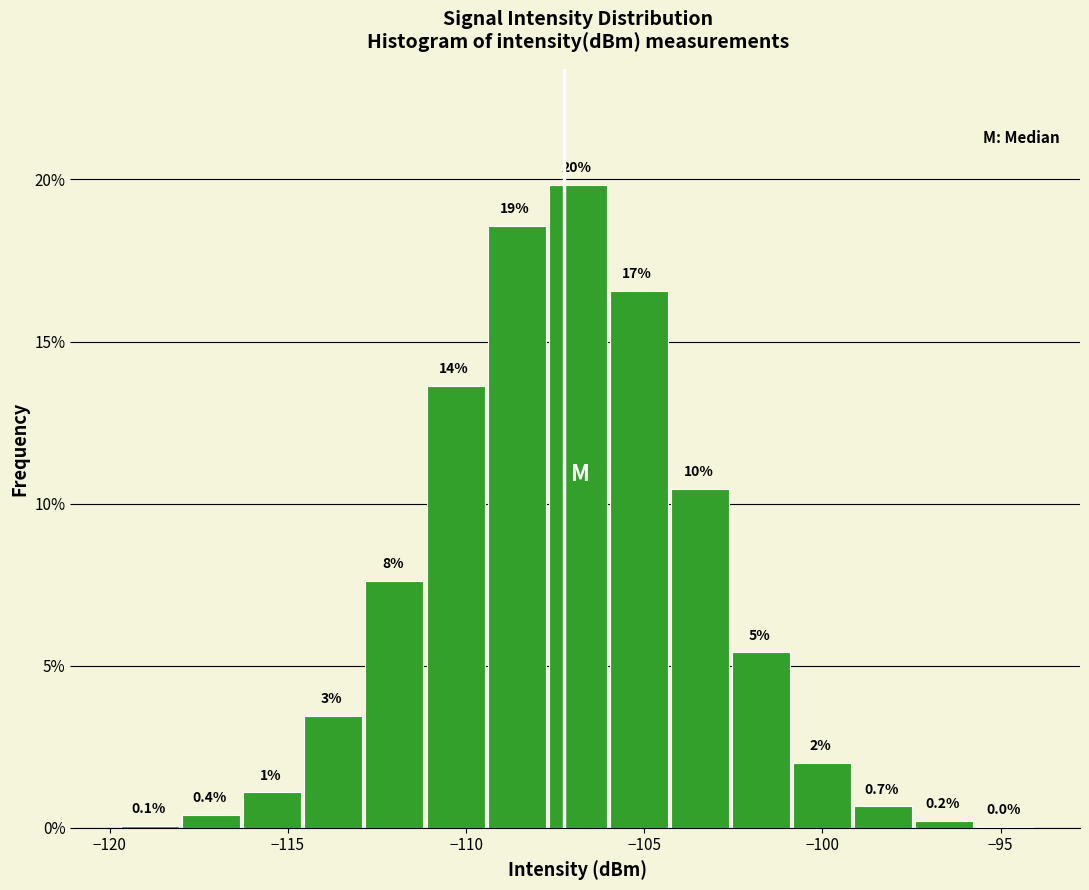

Around what value on the x-axis is the tallest bar? Give the approximate position of its centre, as read against the axis.

-107.0